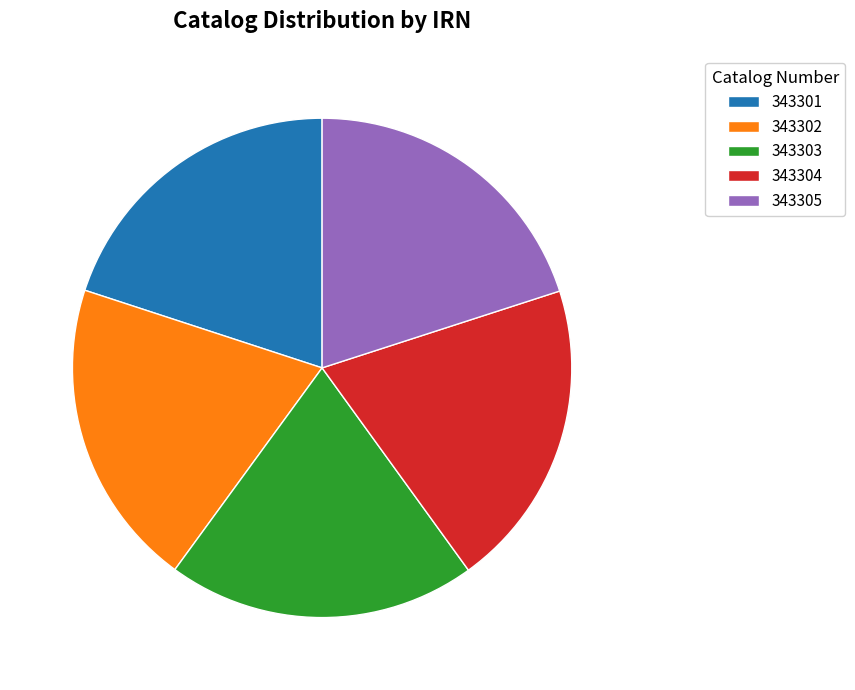

Is the sum of 343305 and 343304 greater than half?

No